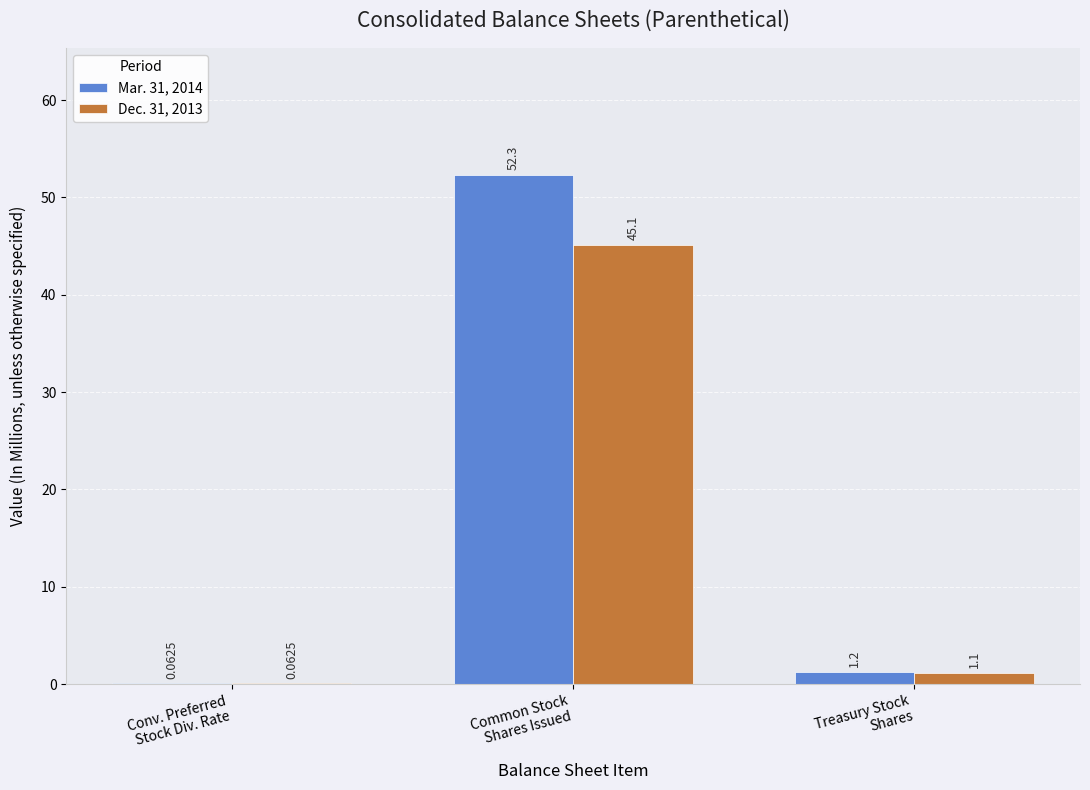

What is the sum of the Dec. 31, 2013 values at Common Stock
Shares Issued and Conv. Preferred
Stock Div. Rate?

45.2